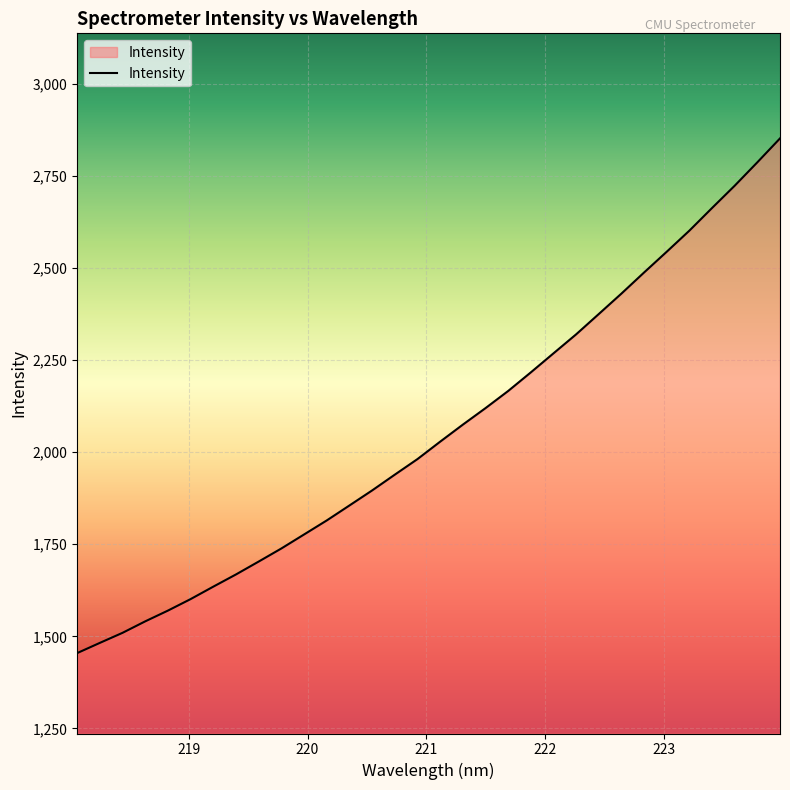

How many values are below 2028?

16